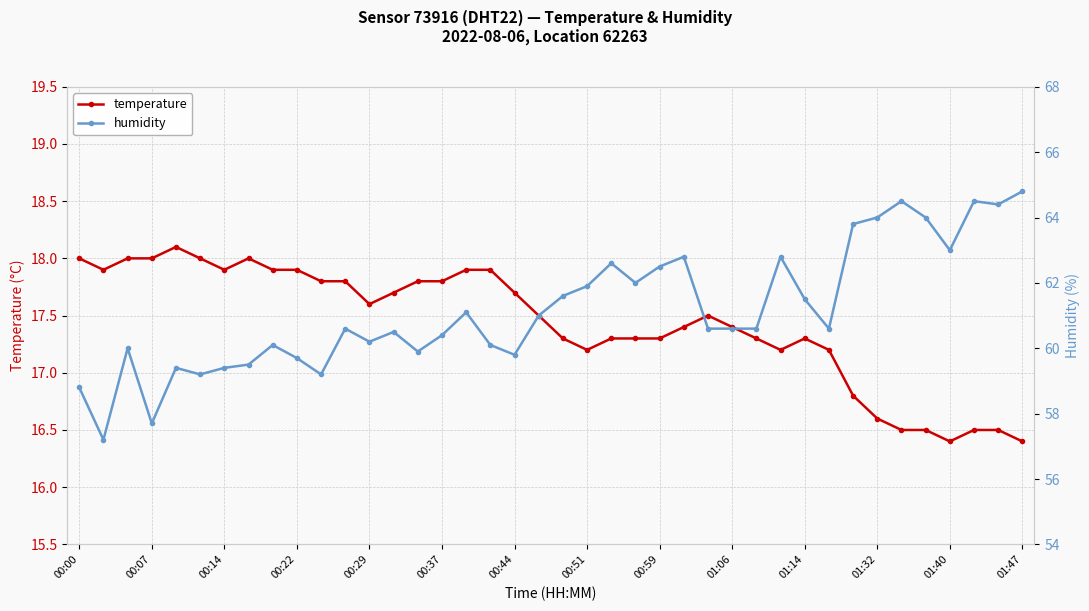

What is the total value across all series at 34?

81.0